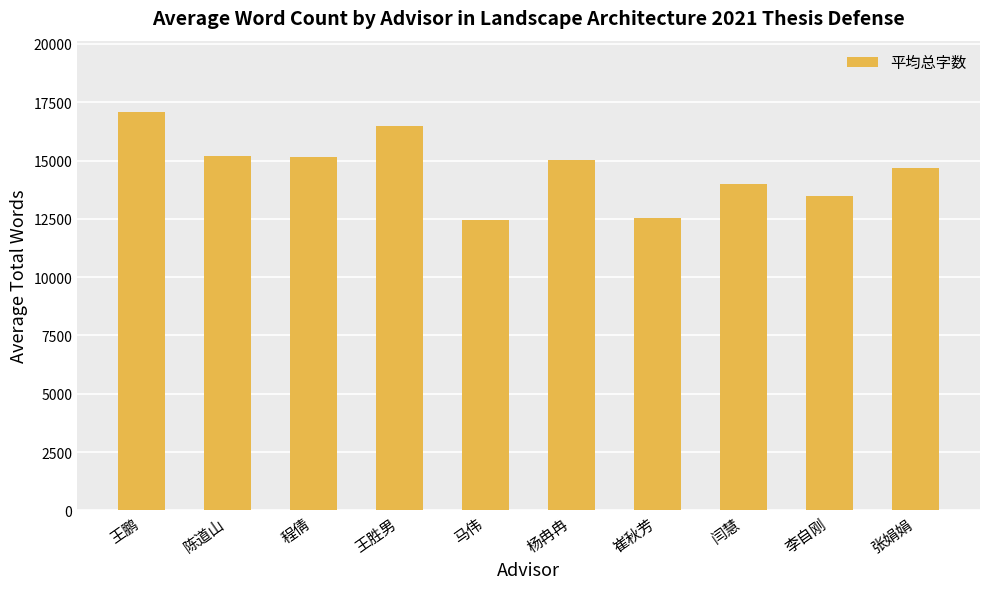

What is the value of the 6th bar from the left?

15040